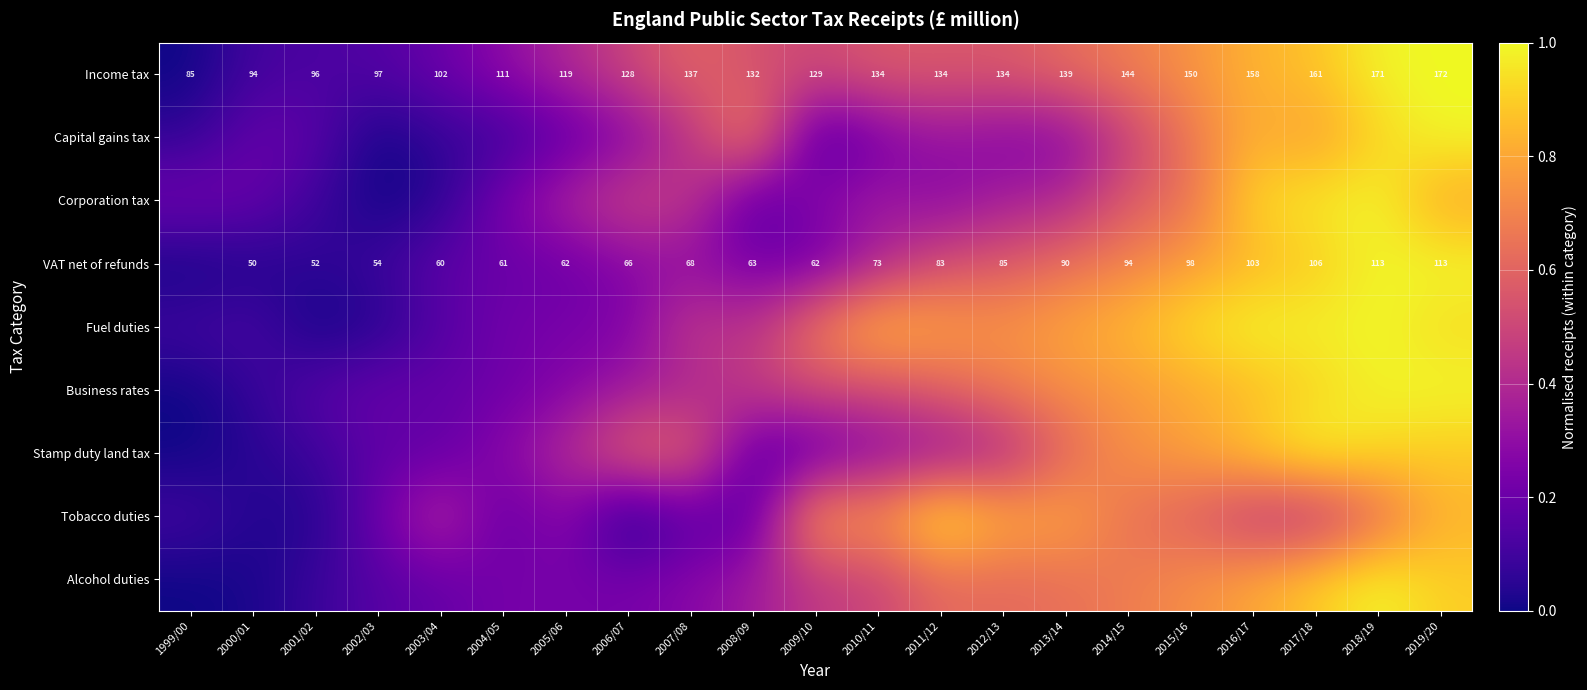

The value of Business rates at 2013/14 is 1.2. True or false?

False